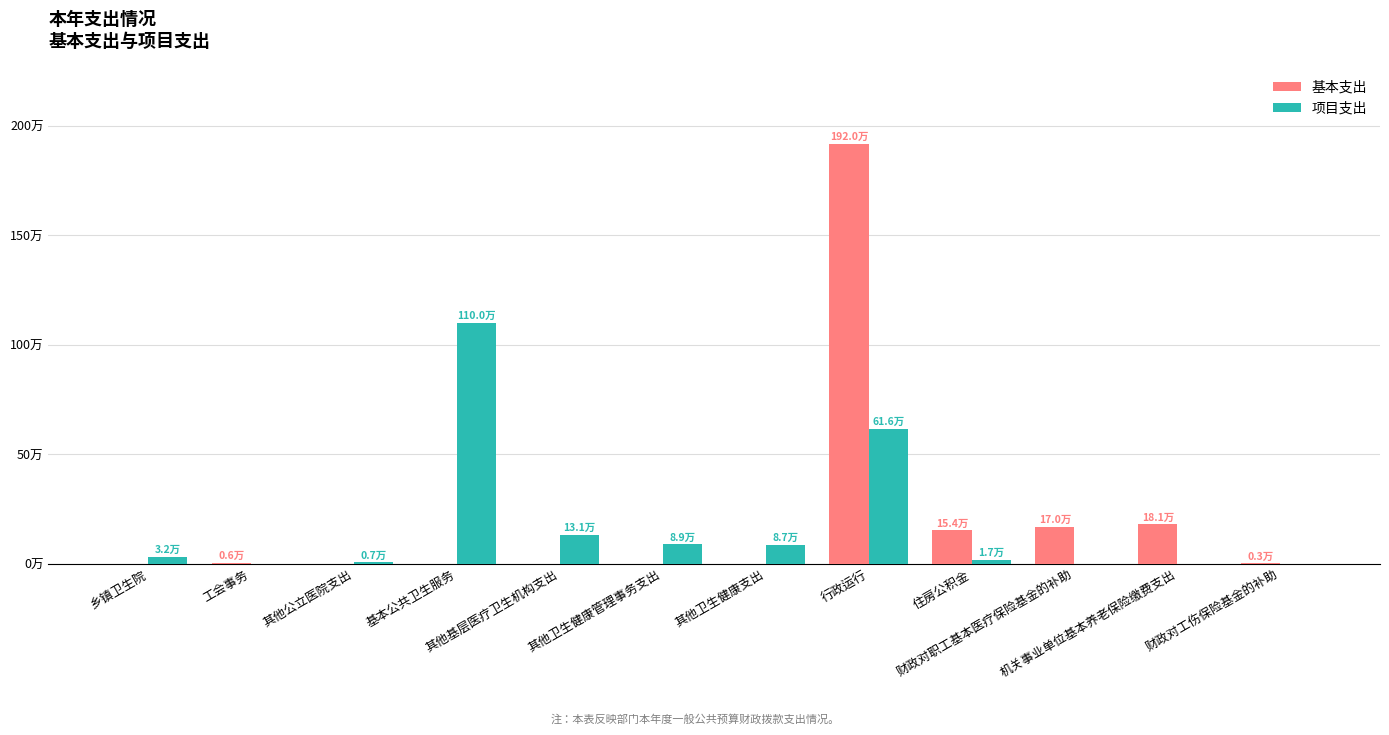

Which series changed the most between 住房公积金 and 财政对职工基本医疗保险基金的补助?

项目支出